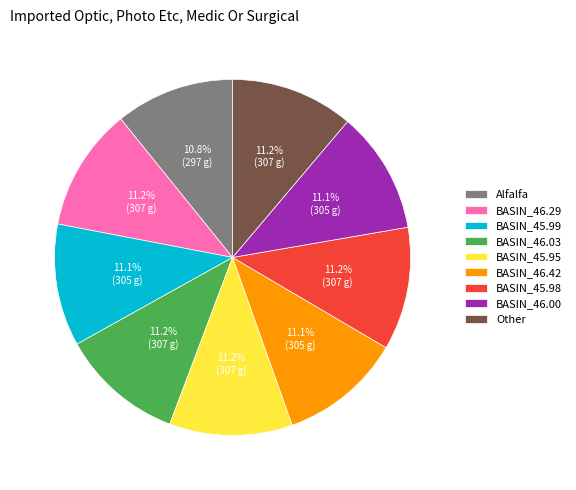

How many segments does this pie chart have?

9